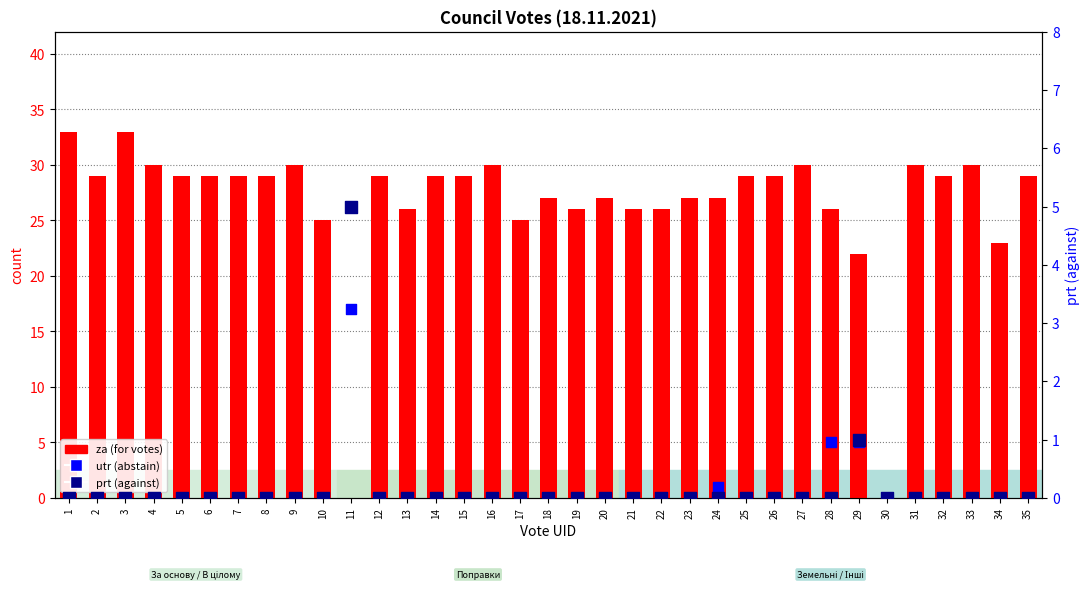

Which series contains the highest Y value?

za (for)